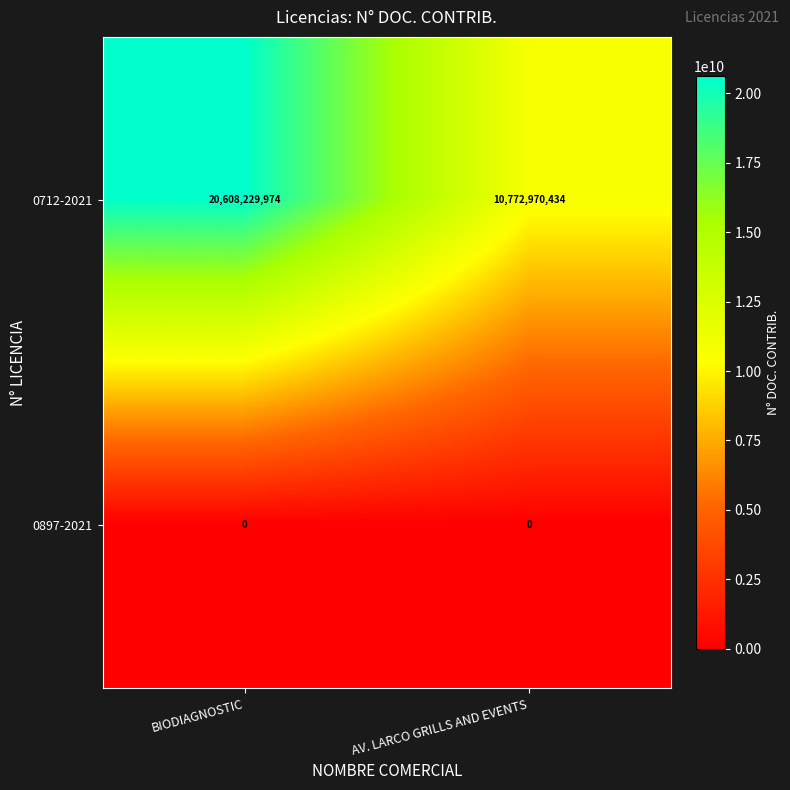

At which category does the chart reach its peak across all series?

BIODIAGNOSTIC